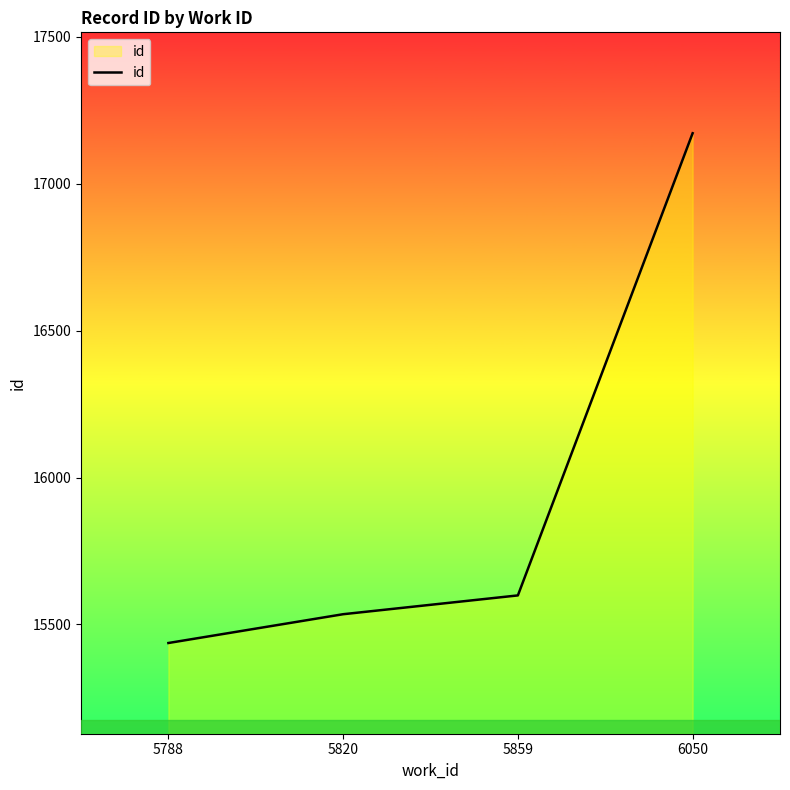

What is the minimum value shown in the chart?

15437